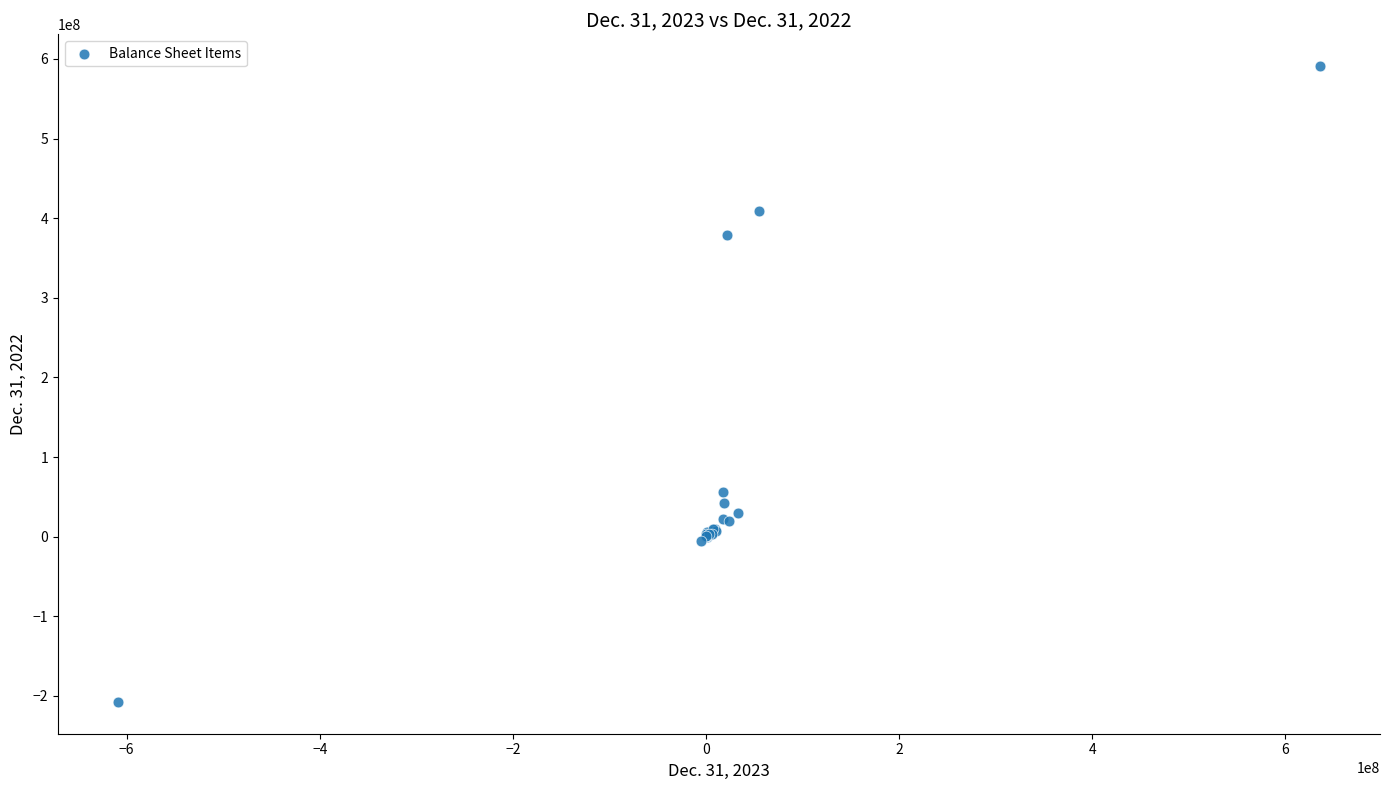

What Y value in the scatter plot is closest to 191733269?

56313317